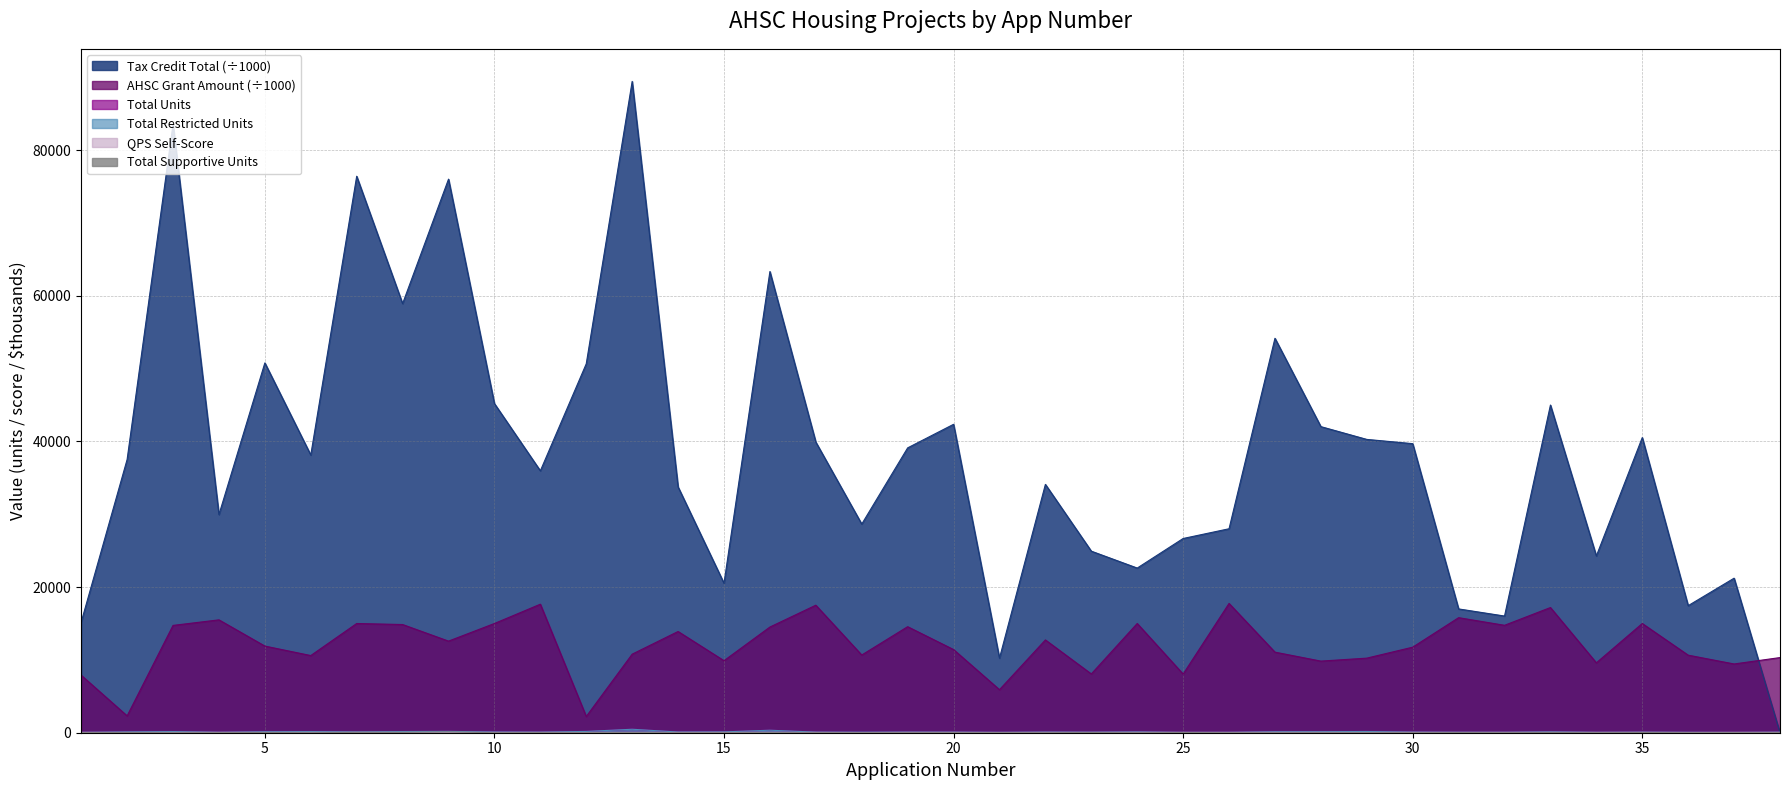

How many distinct data groups are displayed?

6